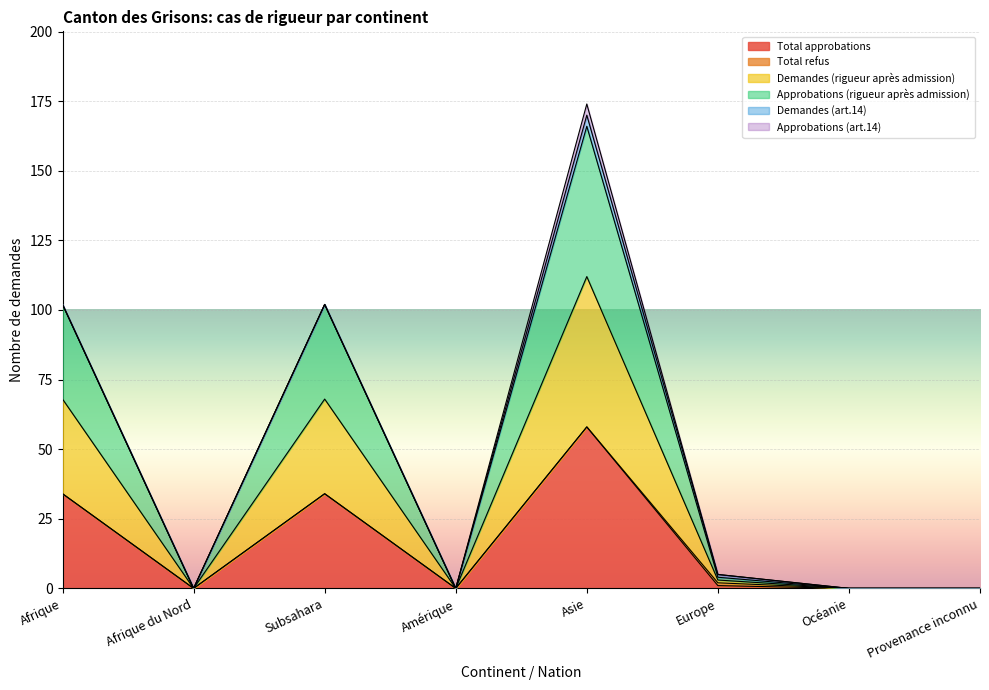

Which category has the highest value in the Demandes (rigueur après admission) series?

Asie